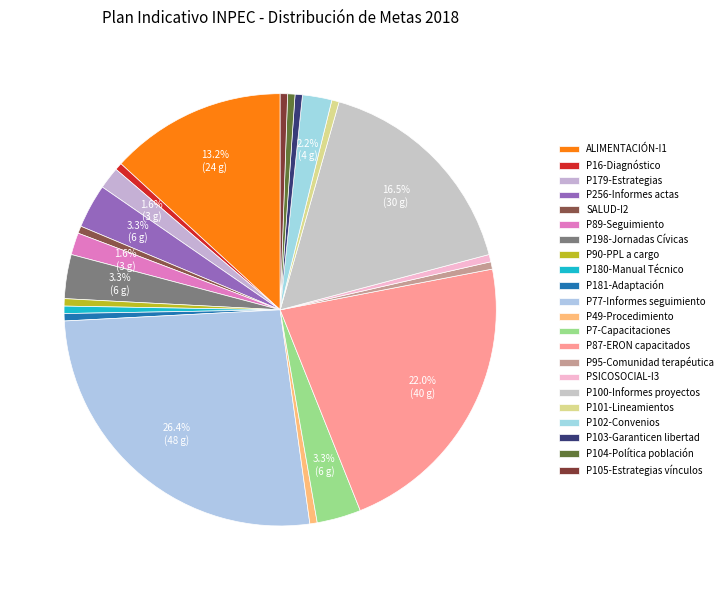

What percentage do P100-Informes proyectos and P87-ERON capacitados together represent?

38.5%